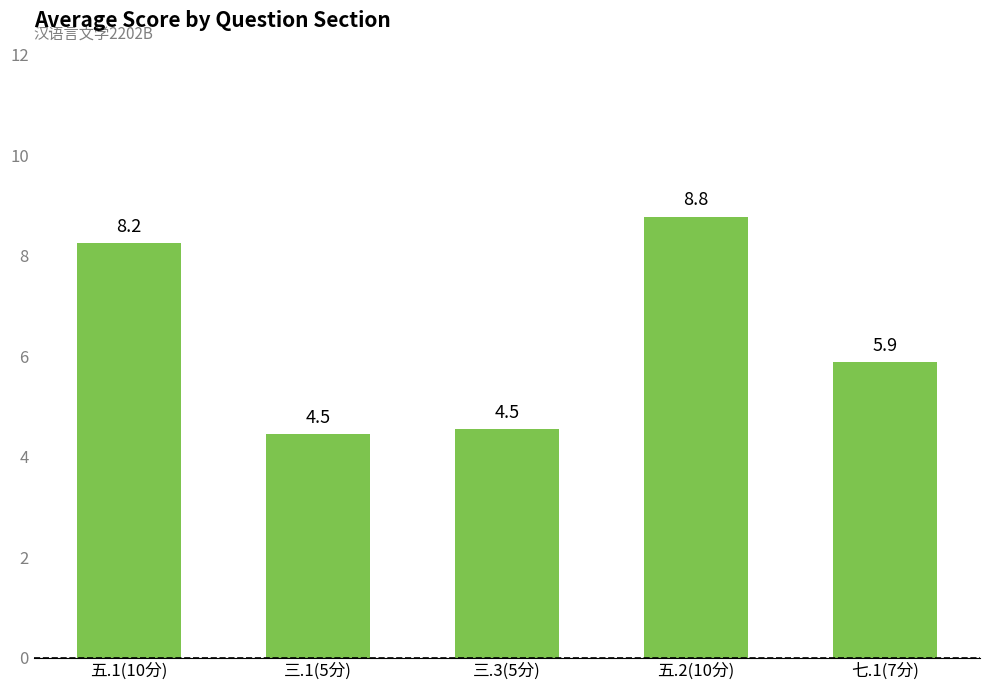

What is the smallest value displayed?

4.5